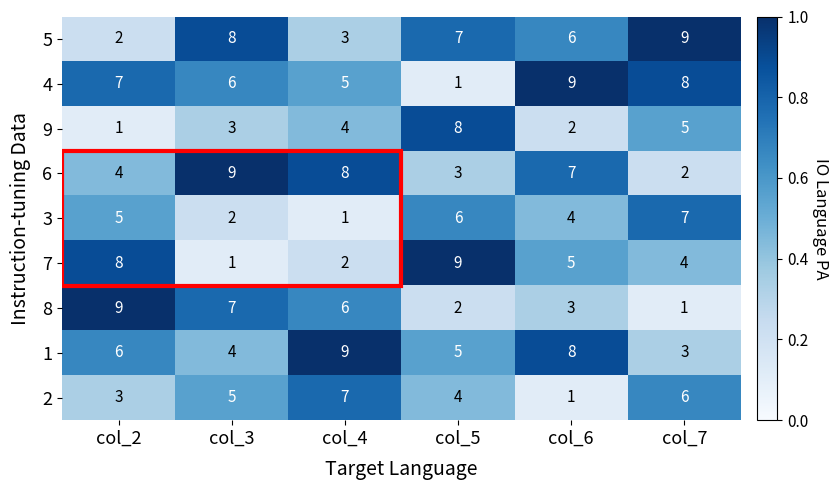

At how many categories does at least one series exceed 2?

6